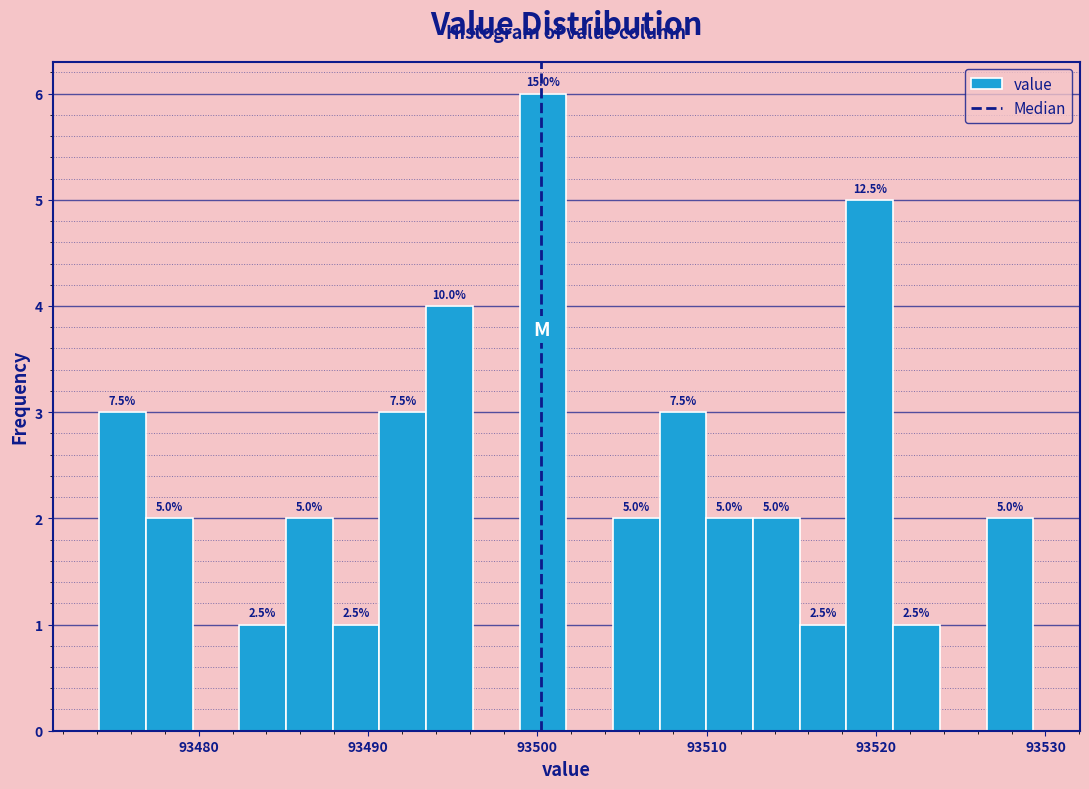

Read against the x-axis, roughly where is the centre of the tallest bar?

93500